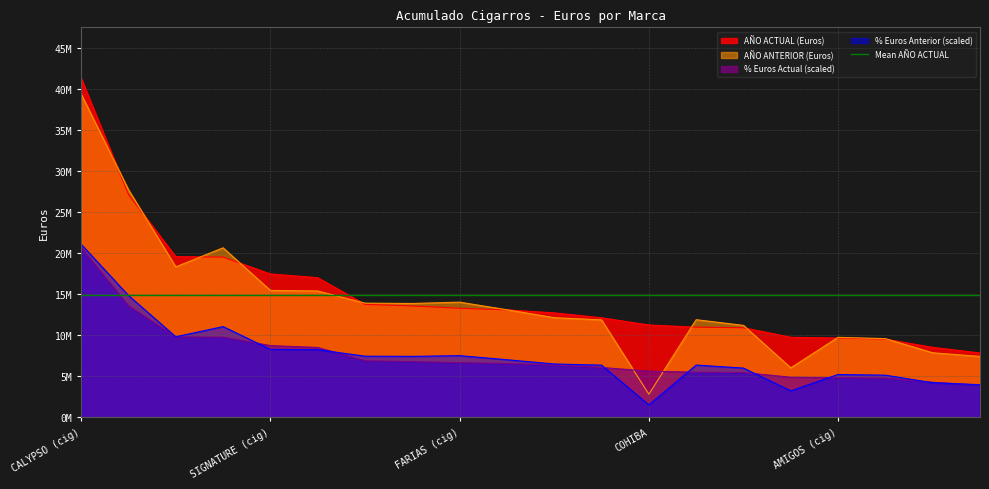

How many data points in AÑO ACTUAL (Euros) are above 13101518?

9